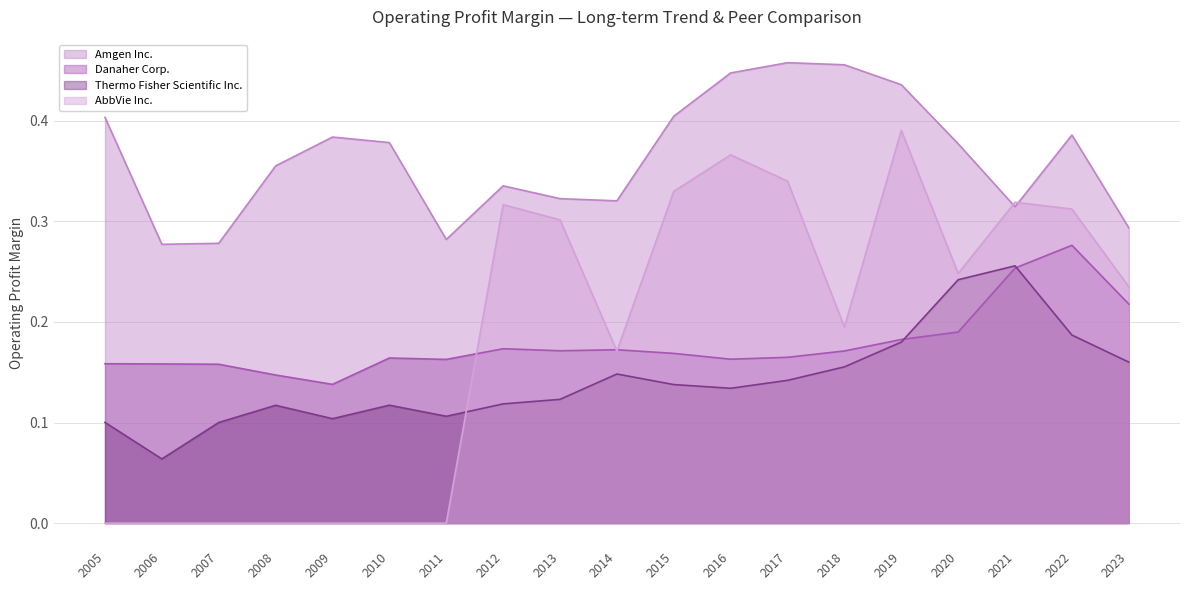

What is the value of the AbbVie Inc. point at the 13th from the left?

0.3